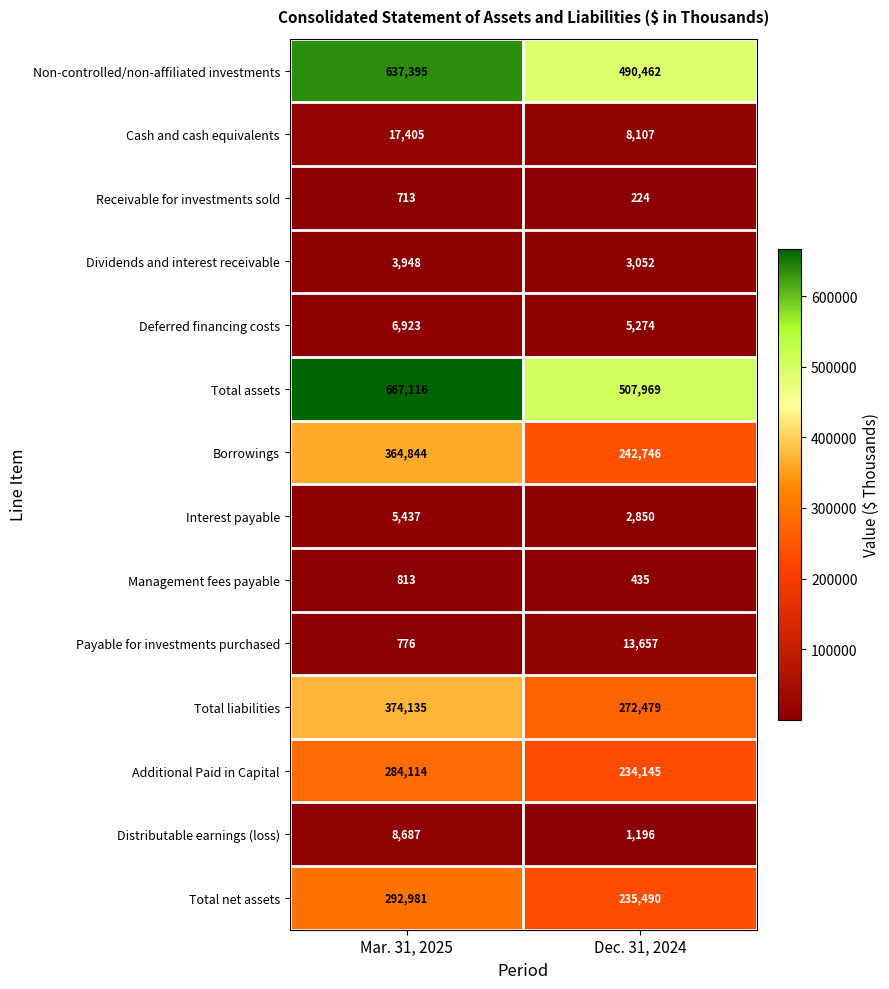

How many distinct data groups are displayed?

14